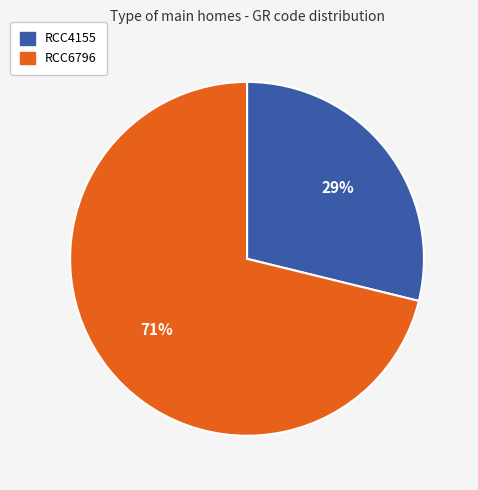

True or false: RCC4155 accounts for 29% of the total.

True